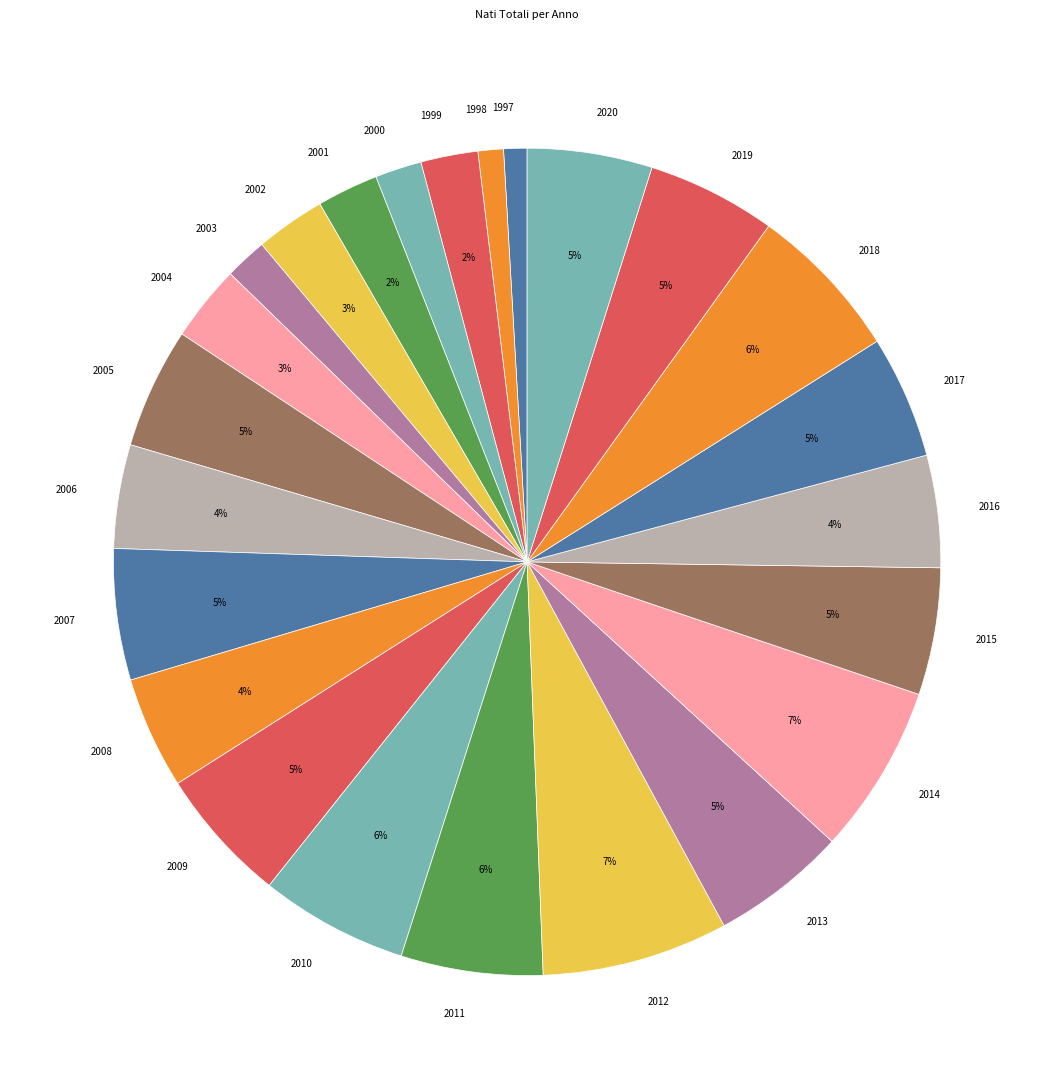

To the nearest percent, what portion does 2007 represent?

5%